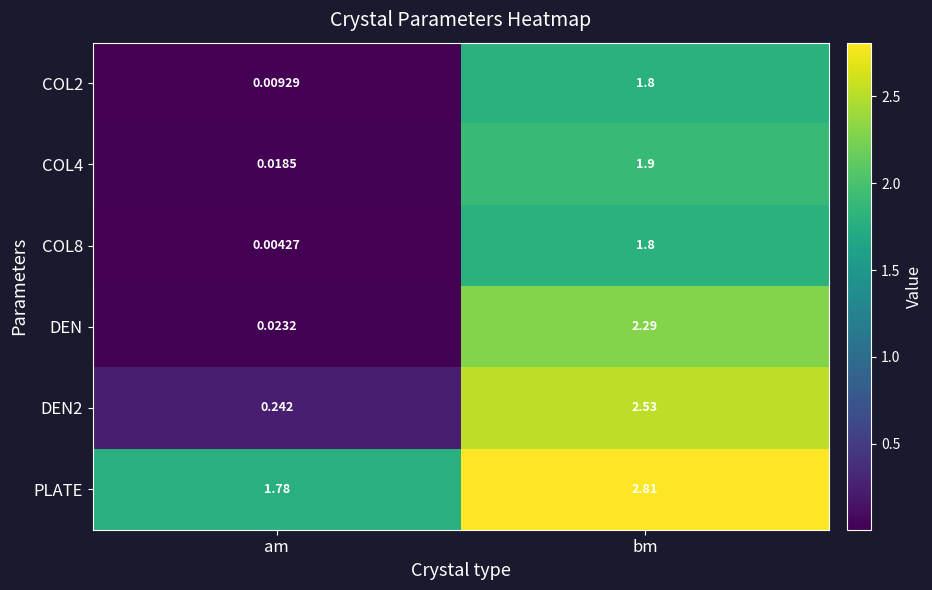

Is the value of COL2 at am greater than the value of DEN2 at bm?

No